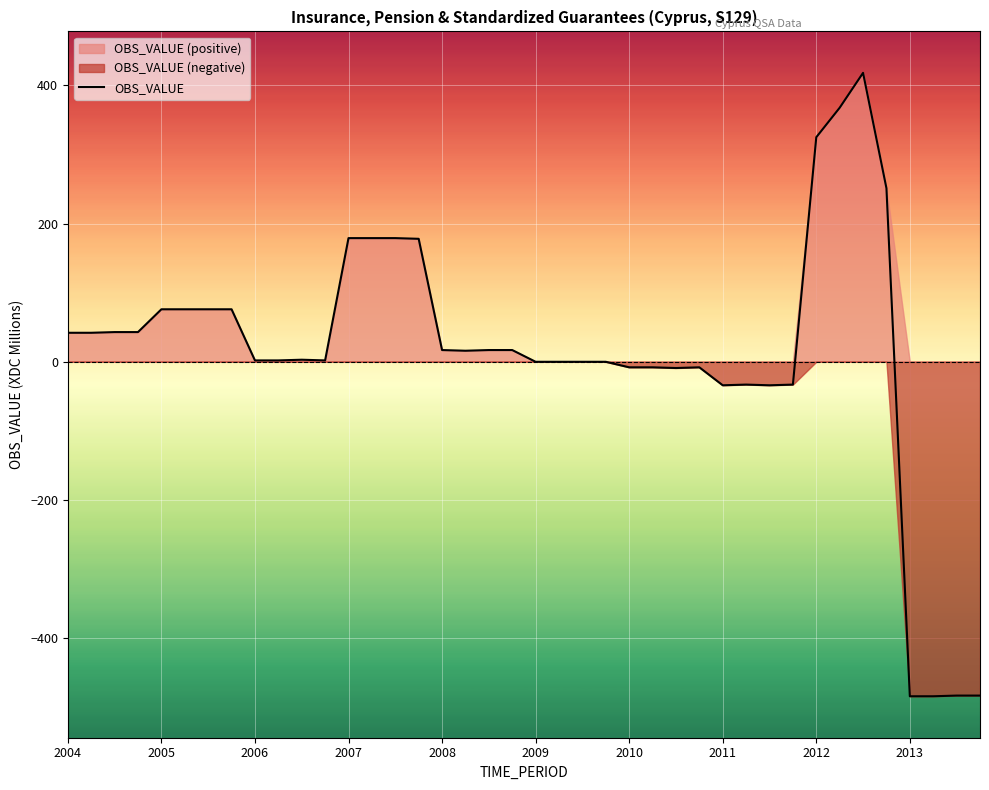

What is the minimum value for OBS_VALUE?

-484.1